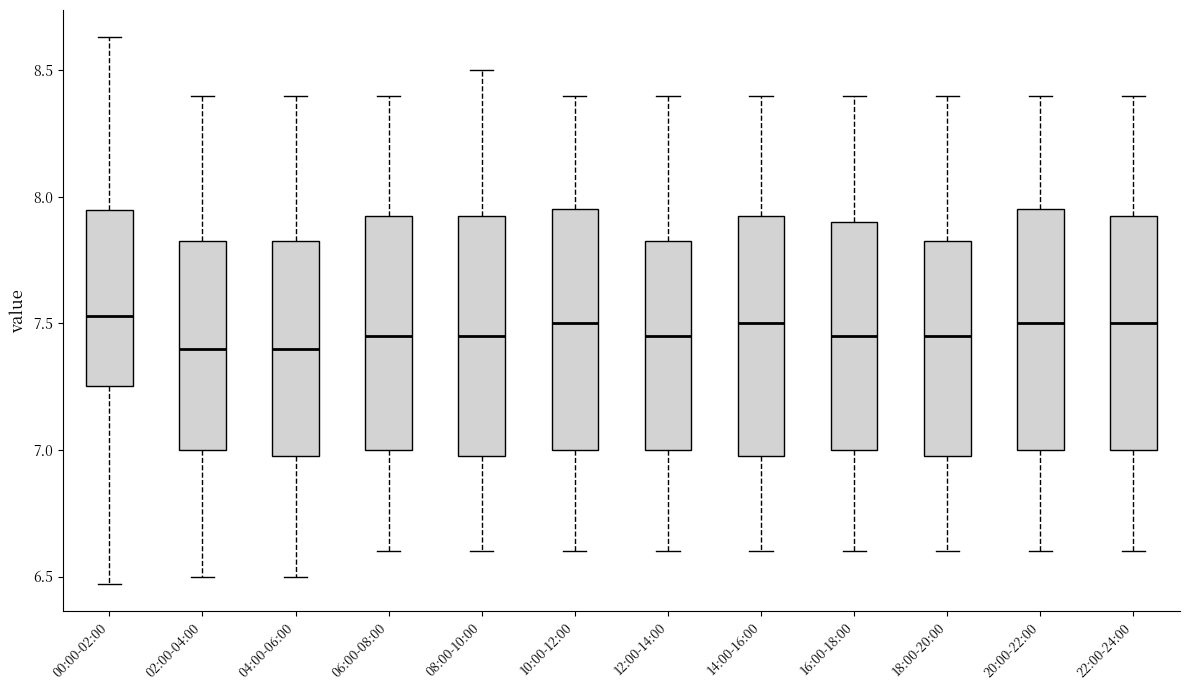

Where is the upper edge of the box for 12:00-14:00 on the y-axis? The values are not printed on the chart, so give them approximately, as read against the axis.

7.85